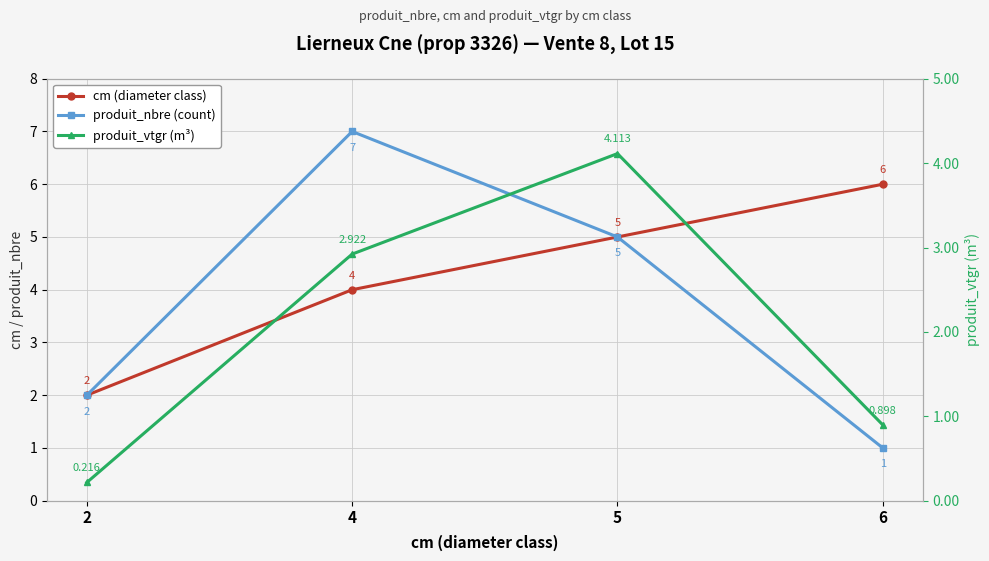

Where is cm (diameter class) nearest to the value 4?

4